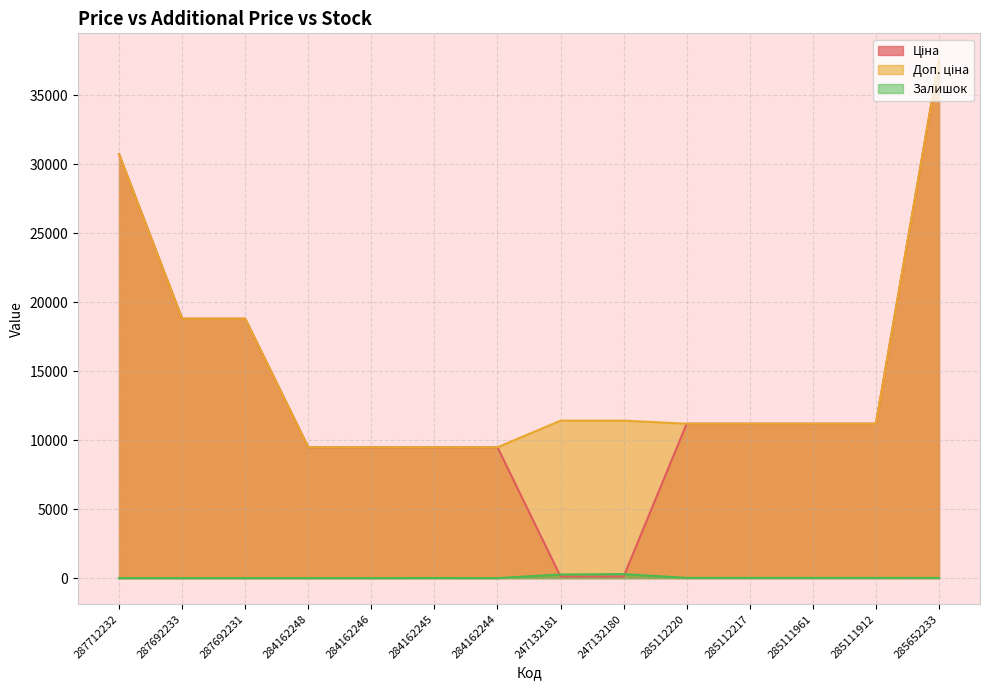

What is the maximum value for Залишок?

290.0